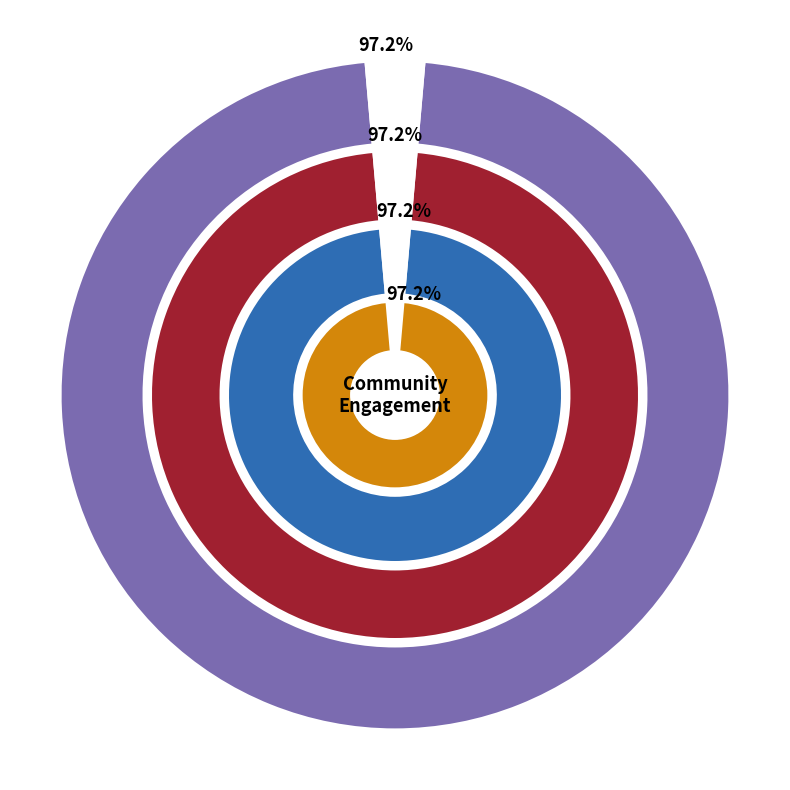

Between Volunteer hours and Community investments, which is larger?

Community investments